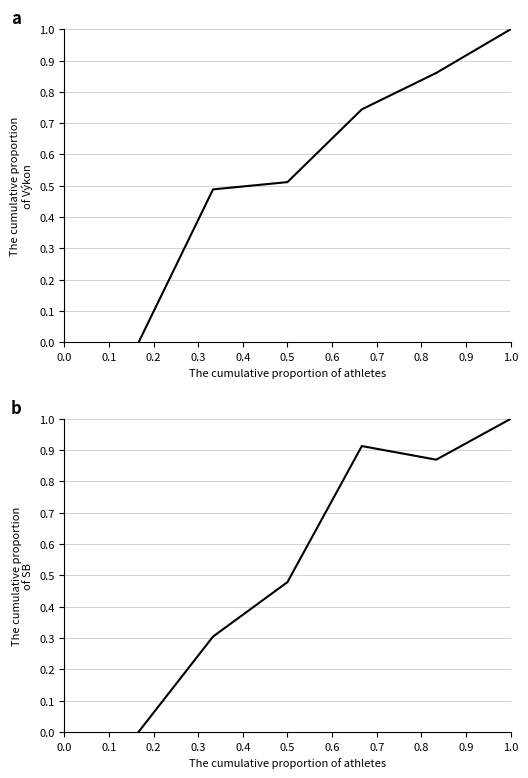

List the series in order of their peak value, lowest first.

Výkon, SB